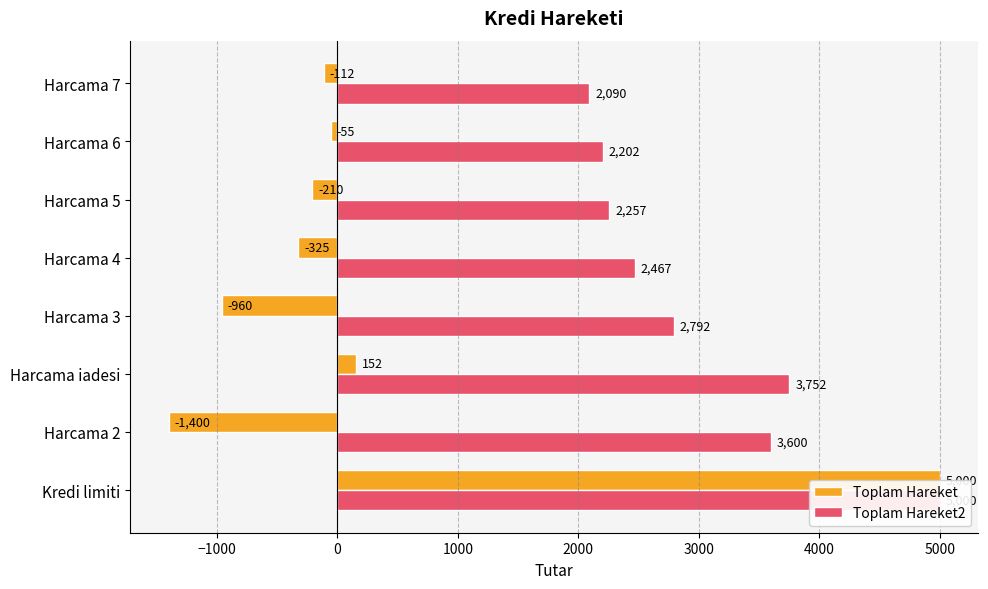

What are all the series names shown in the legend?

Toplam Hareket, Toplam Hareket2